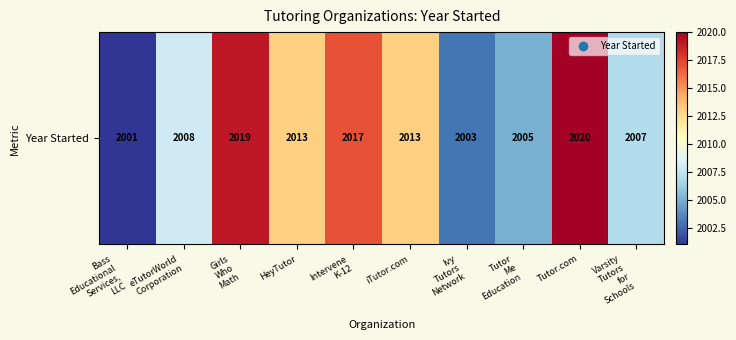

Reading left to right, what are all the values shown in this chart?

2001	2008	2019	2013	2017	2013	2003	2005	2020	2007